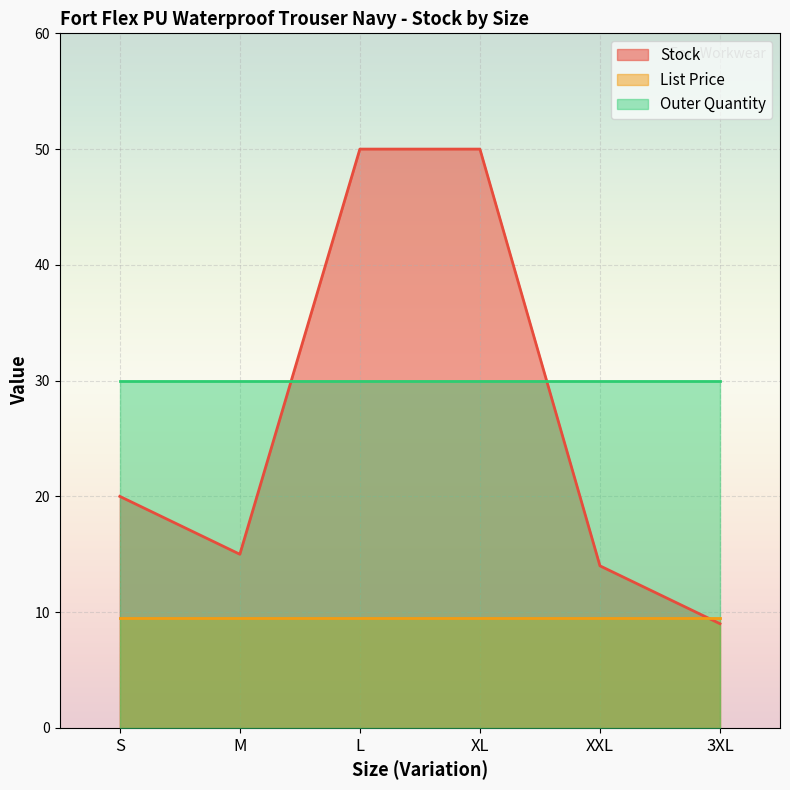

The Outer Quantity series shows 30.0 at L. True or false?

True